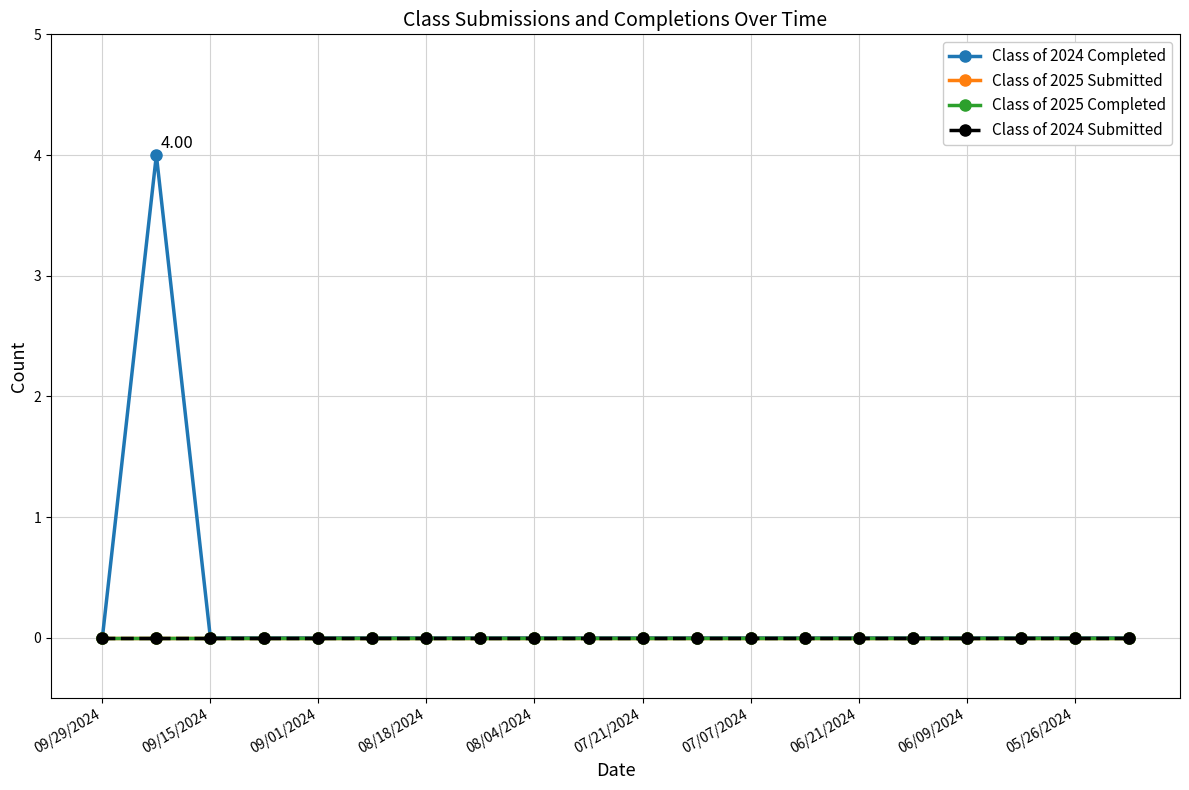

Does the chart have visible grid lines?

Yes